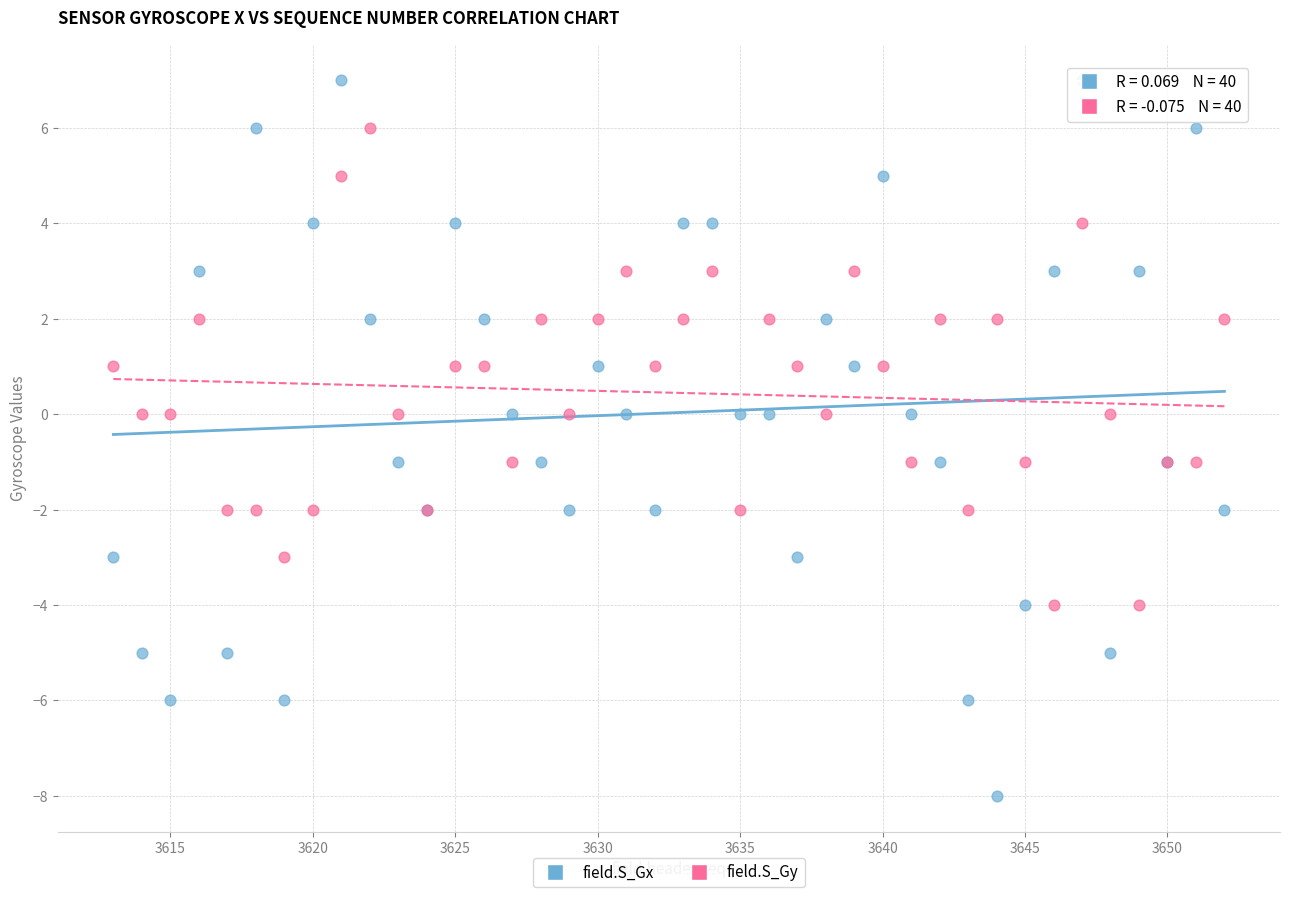

What is the X range (max minus min) for the scatter plot?

39